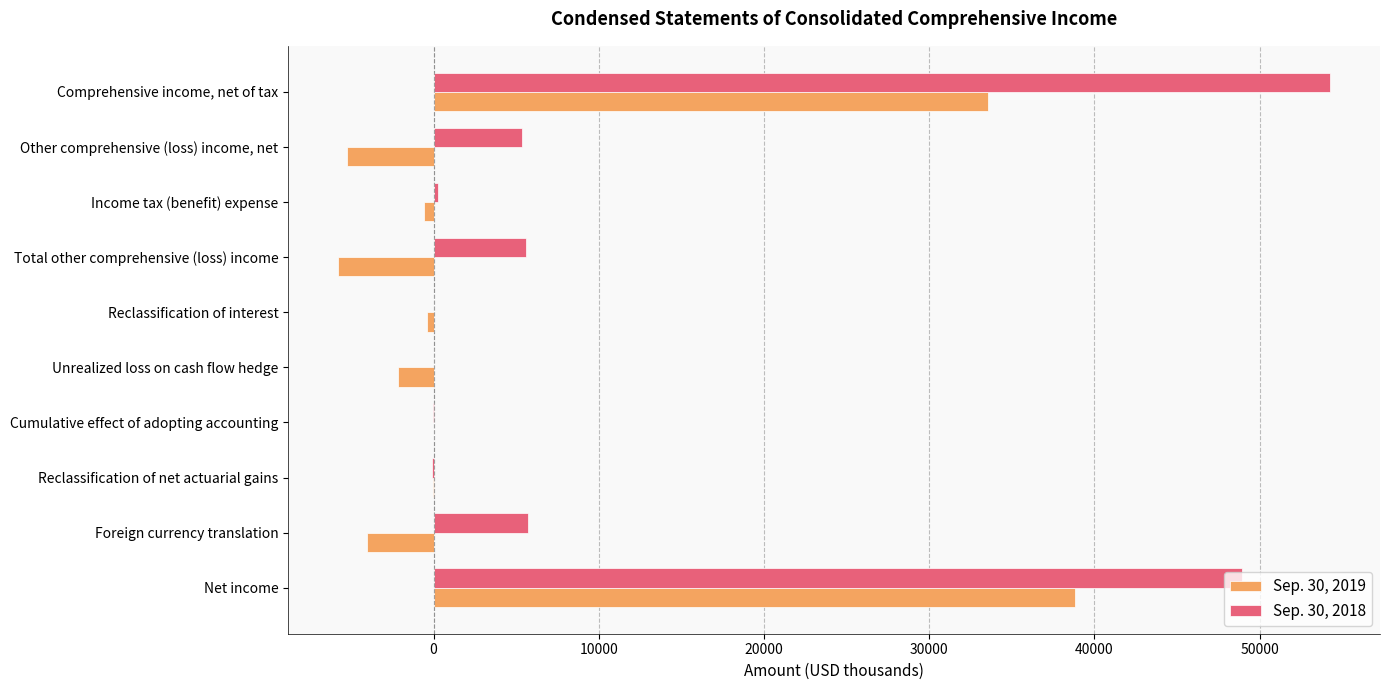

Count the number of categories in the chart.

10